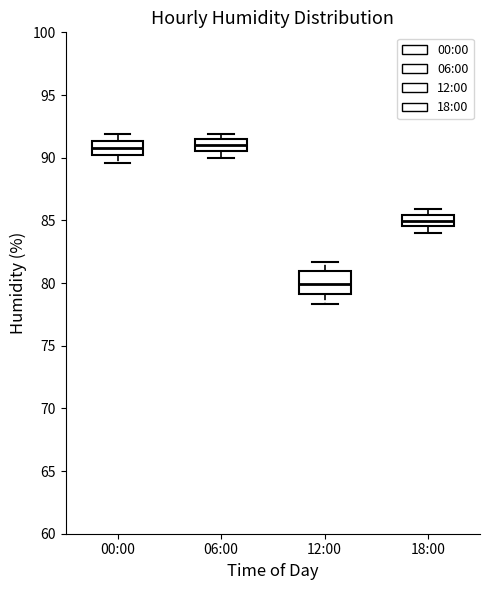

Comparing the boxes themselves (not the whiskers), which one is the tallest?

12:00